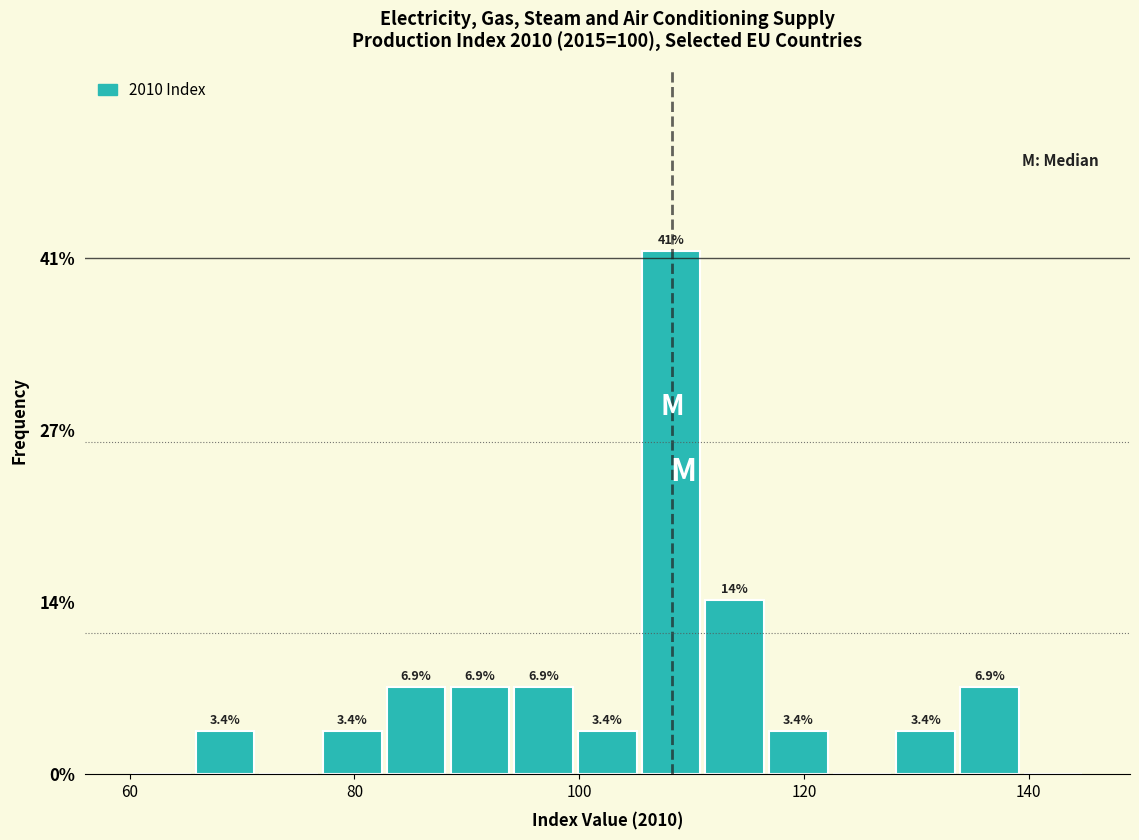

Around what value on the x-axis is the tallest bar? Give the approximate position of its centre, as read against the axis.

108